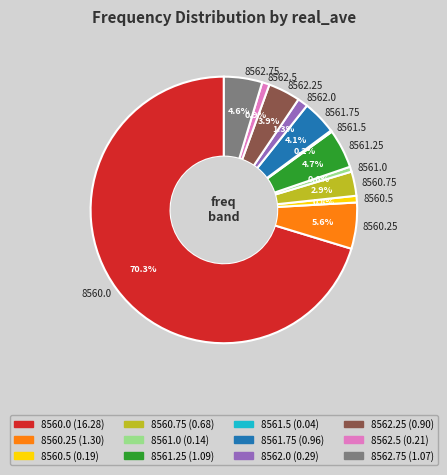

Is there any slice that represents more than half of the pie?

Yes